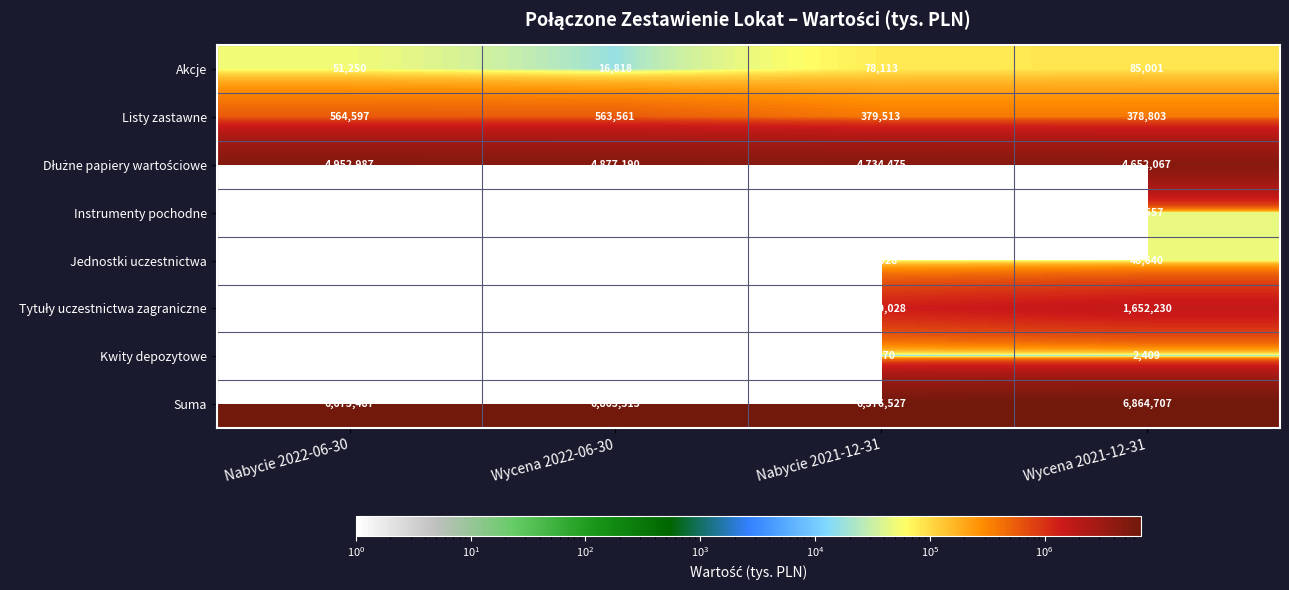

At which label does Listy zastawne reach its peak?

Nabycie 2022-06-30